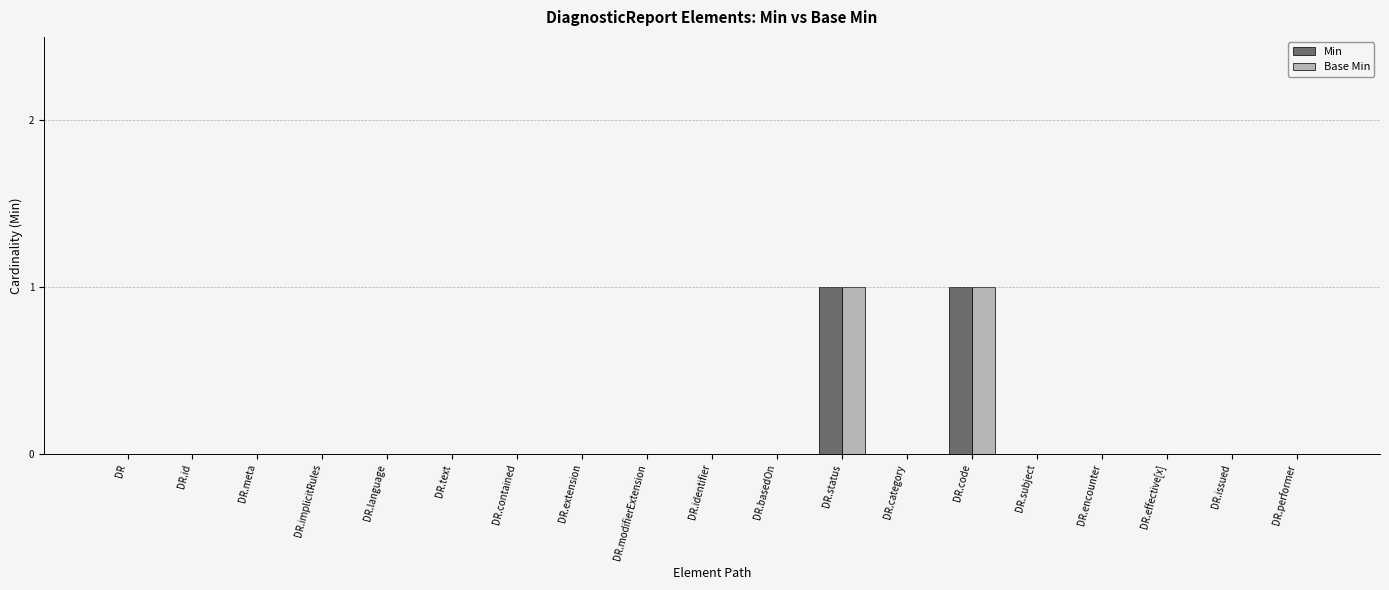

Is it true that Base Min equals 1 at DR.status?

True